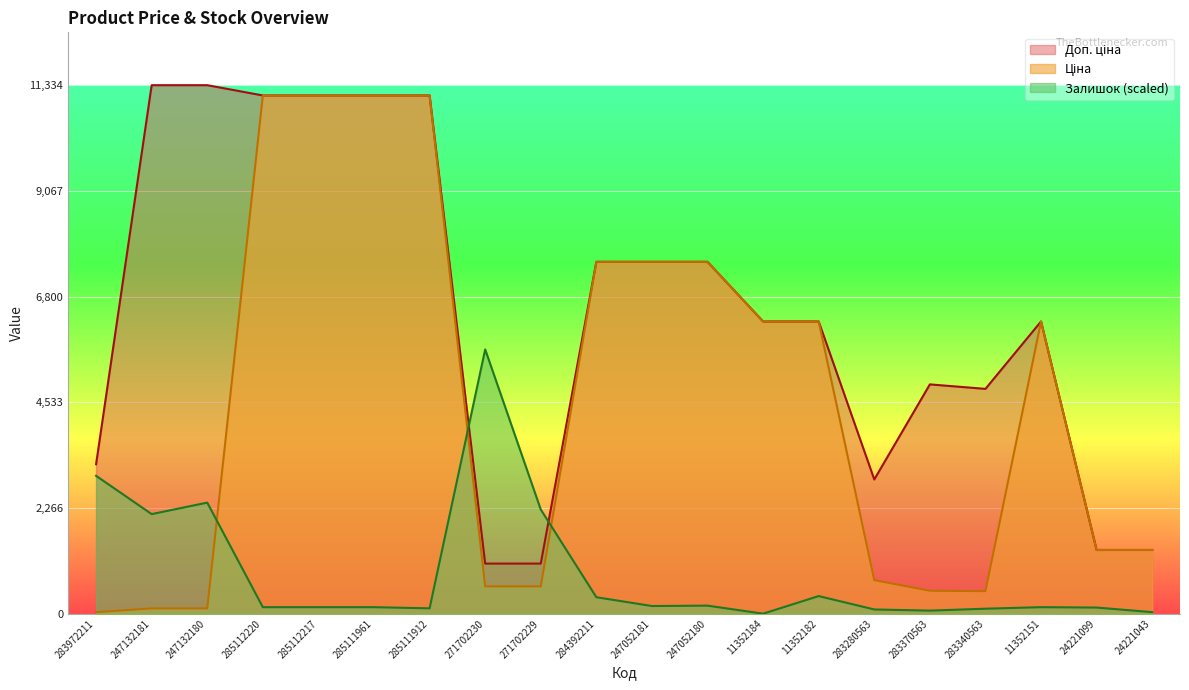

What position from the left is 24221099?

19